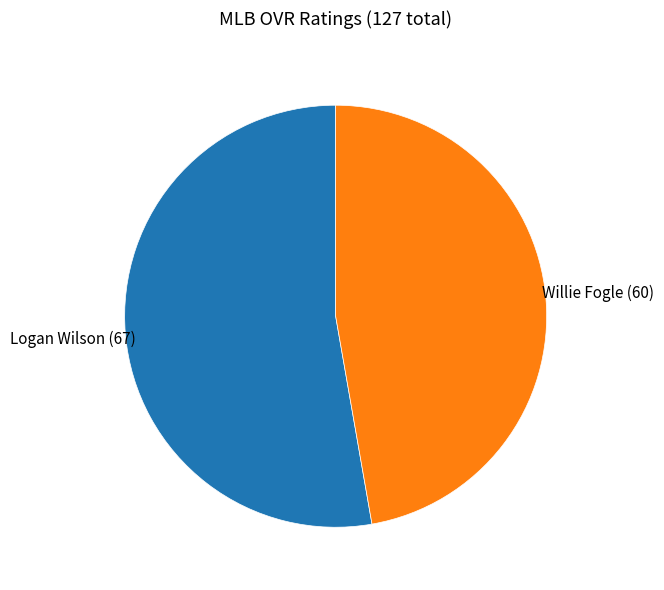

Does any single category account for the majority?

Yes